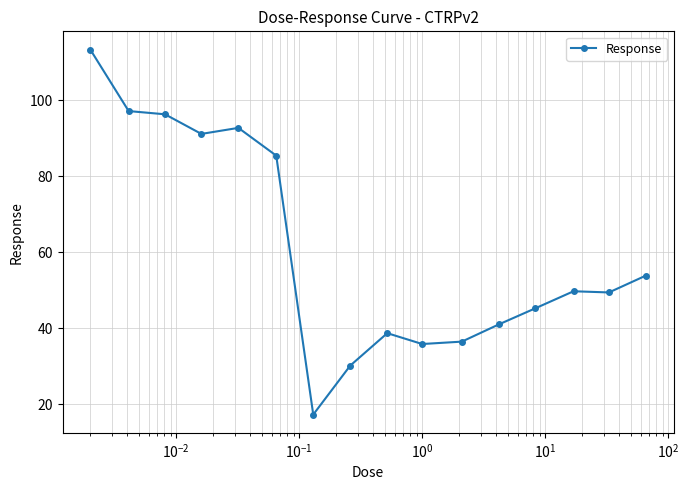

What is the maximum value shown in the chart?

113.4